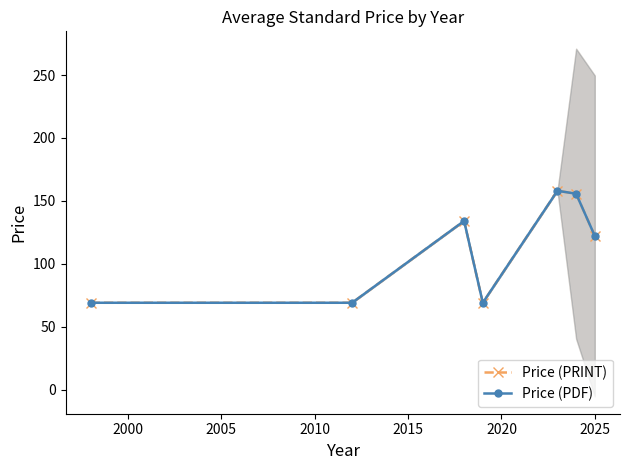

Rank the series by their maximum value, from highest to lowest.

Price (PRINT), Price (PDF)